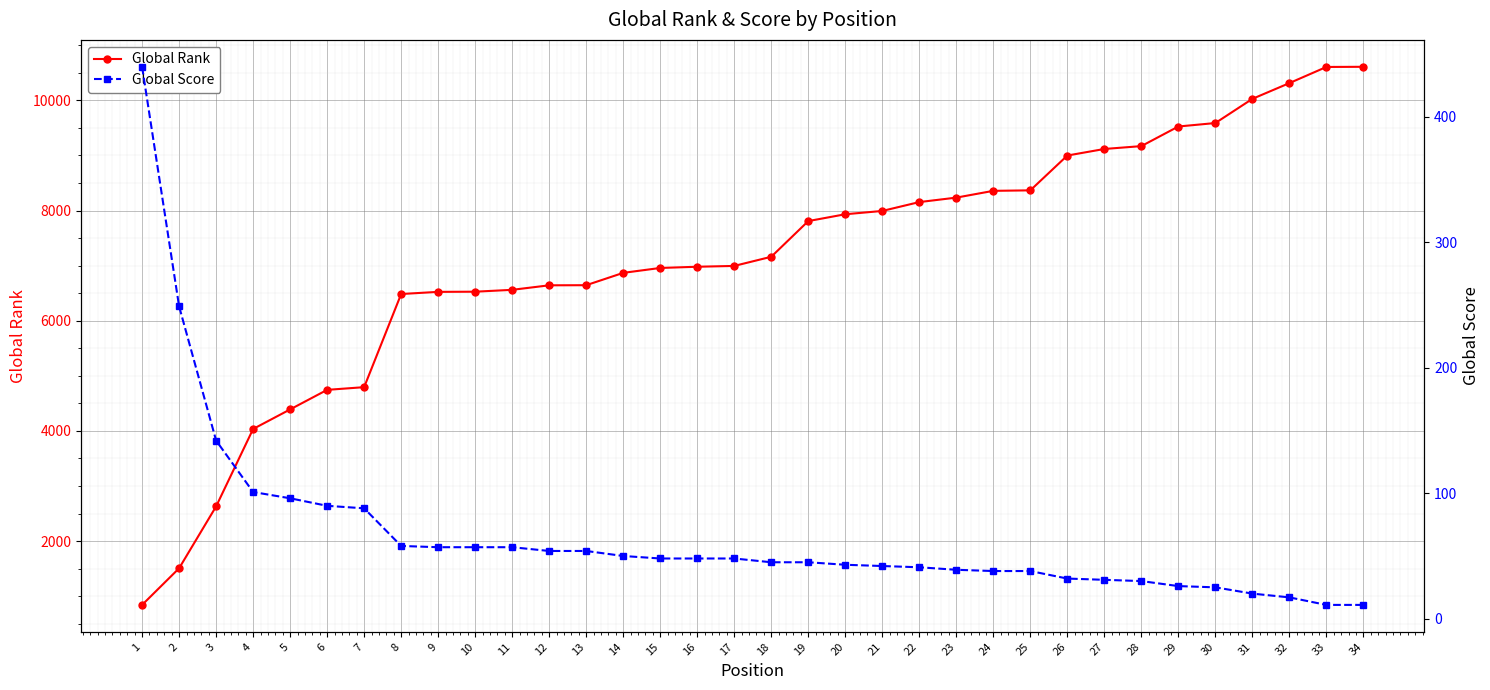

The Global Rank series shows 8154 at 22. True or false?

True